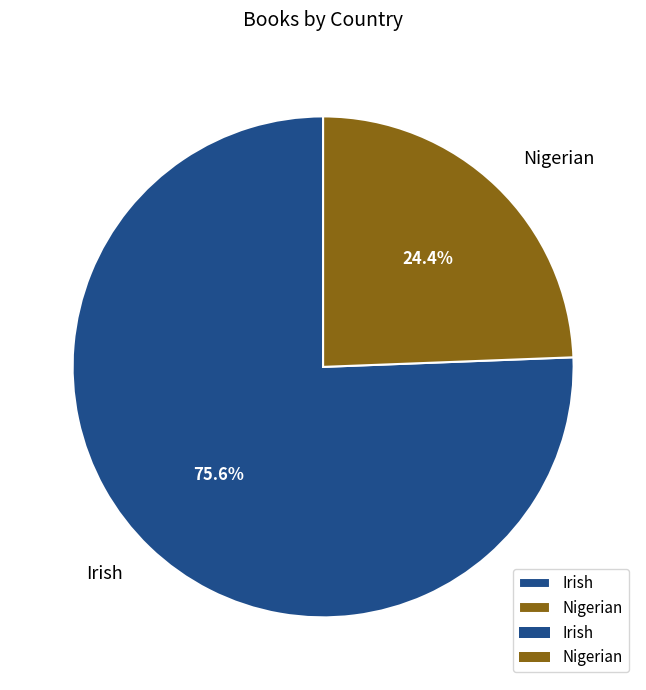

Is it true that Irish is 84% of the pie?

False